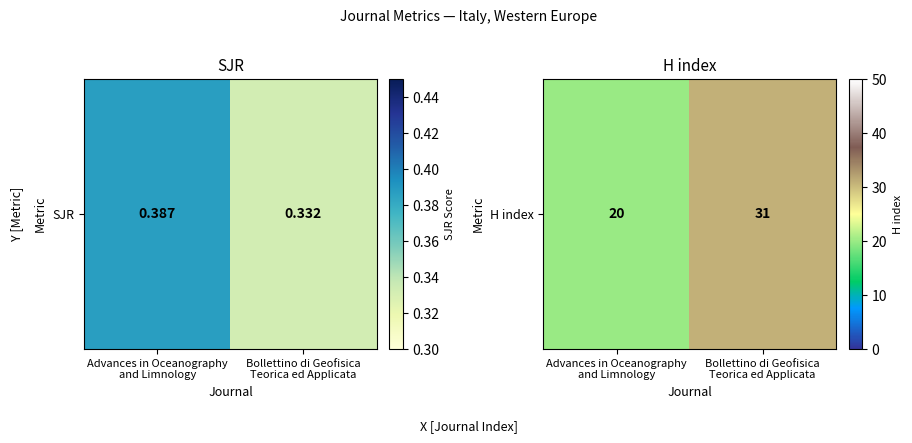

What is the smallest value displayed?

20